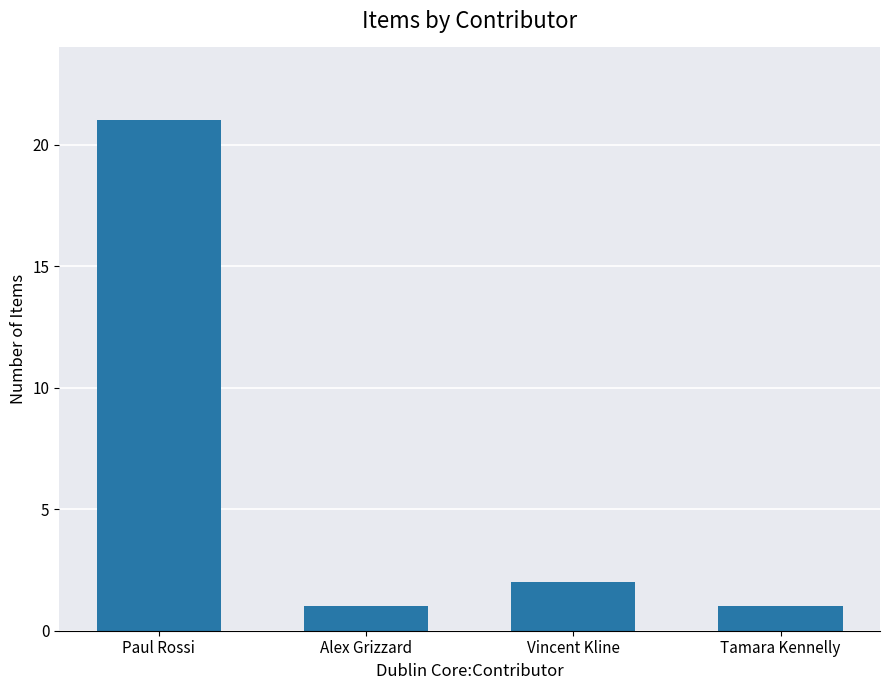

Reading right to left, extract all data points from this chart.

Tamara Kennelly=1	Vincent Kline=2	Alex Grizzard=1	Paul Rossi=21